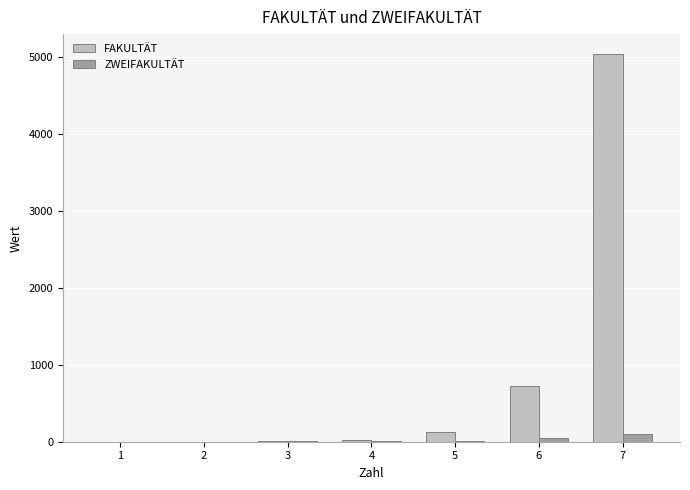

What is the maximum value shown in the chart?

5040